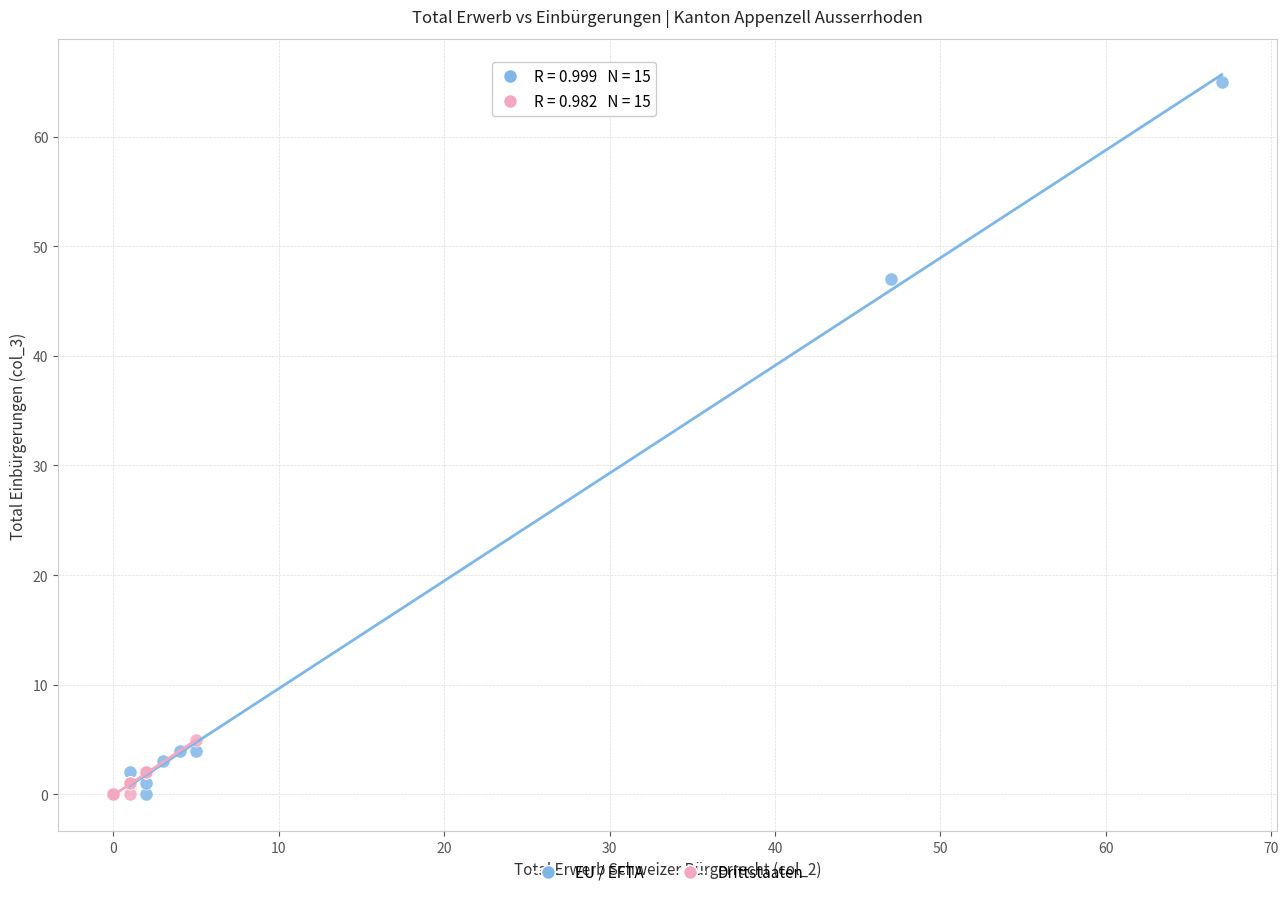

Which series contains the highest Y value?

EU / EFTA